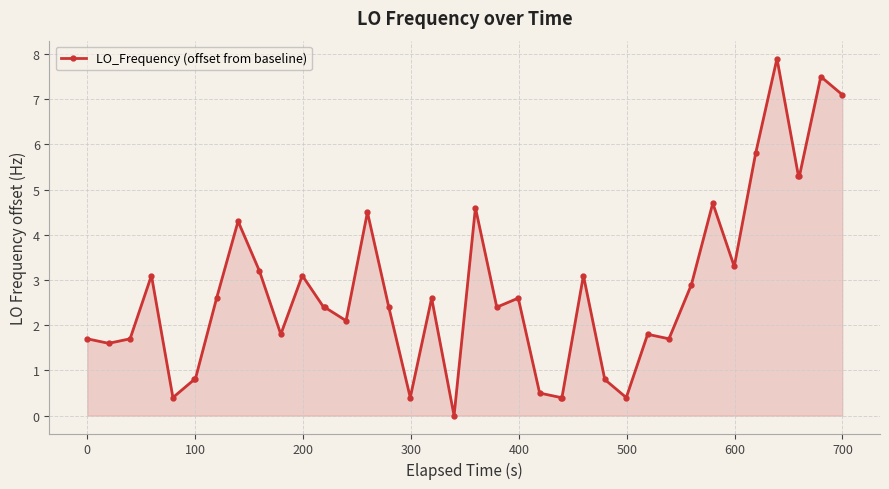

What is the average value?

2.8